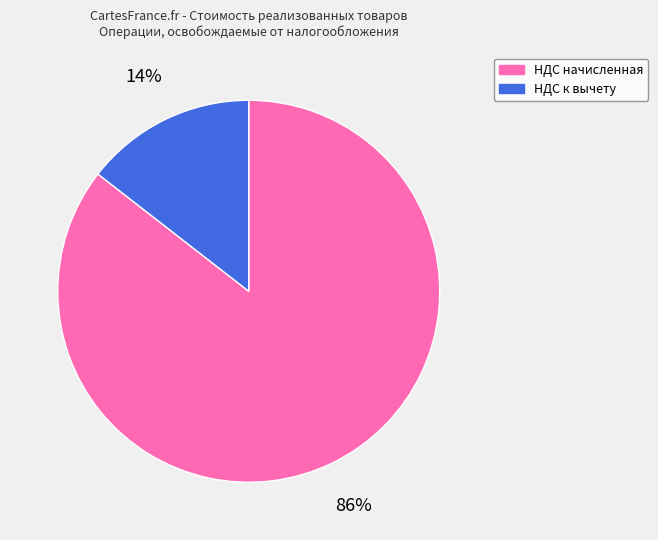

To the nearest percent, what percentage of the pie is НДС начисленная?

86%